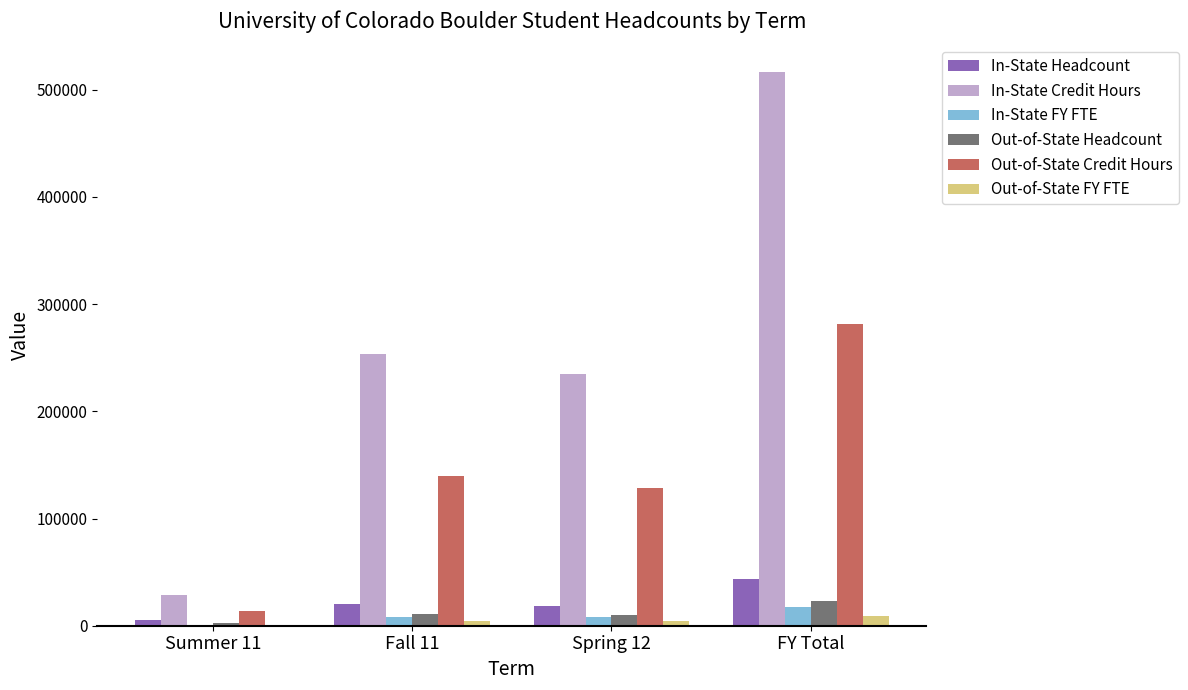

At which category is the sum across all series the highest?

FY Total